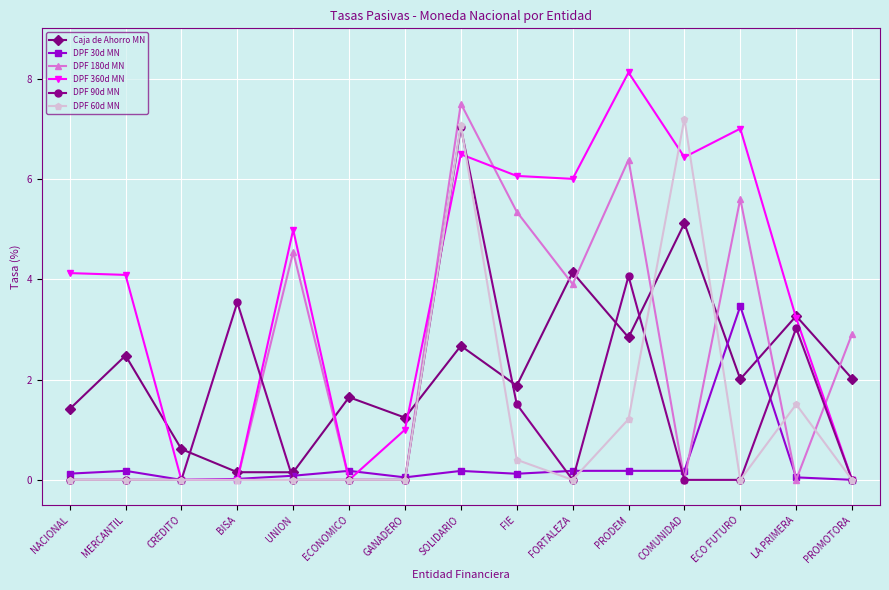

True or false: DPF 30d MN has more than 2 interior local peaks.

True